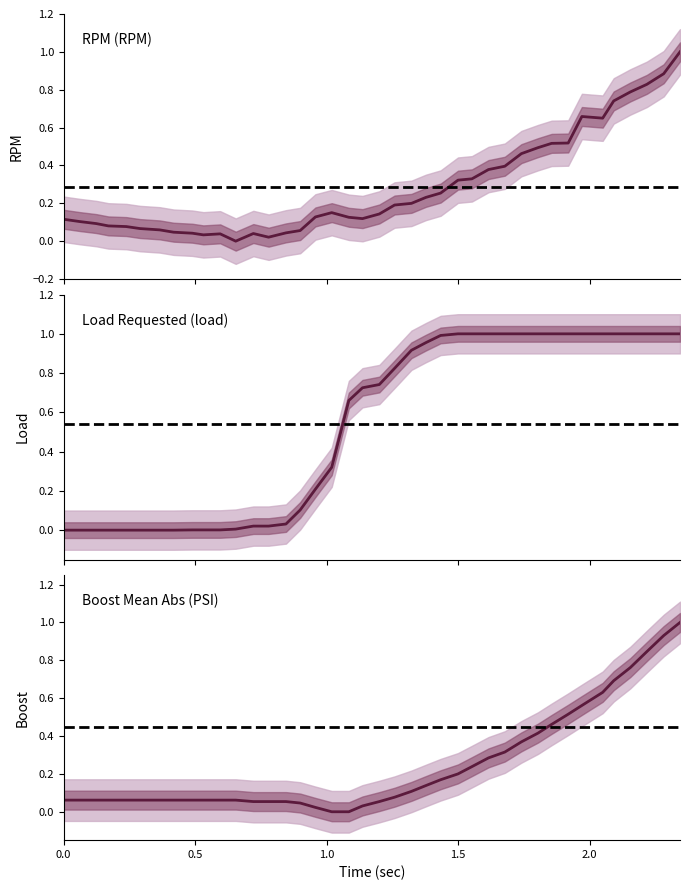

What is the label of the 28th point from the left?

1.615